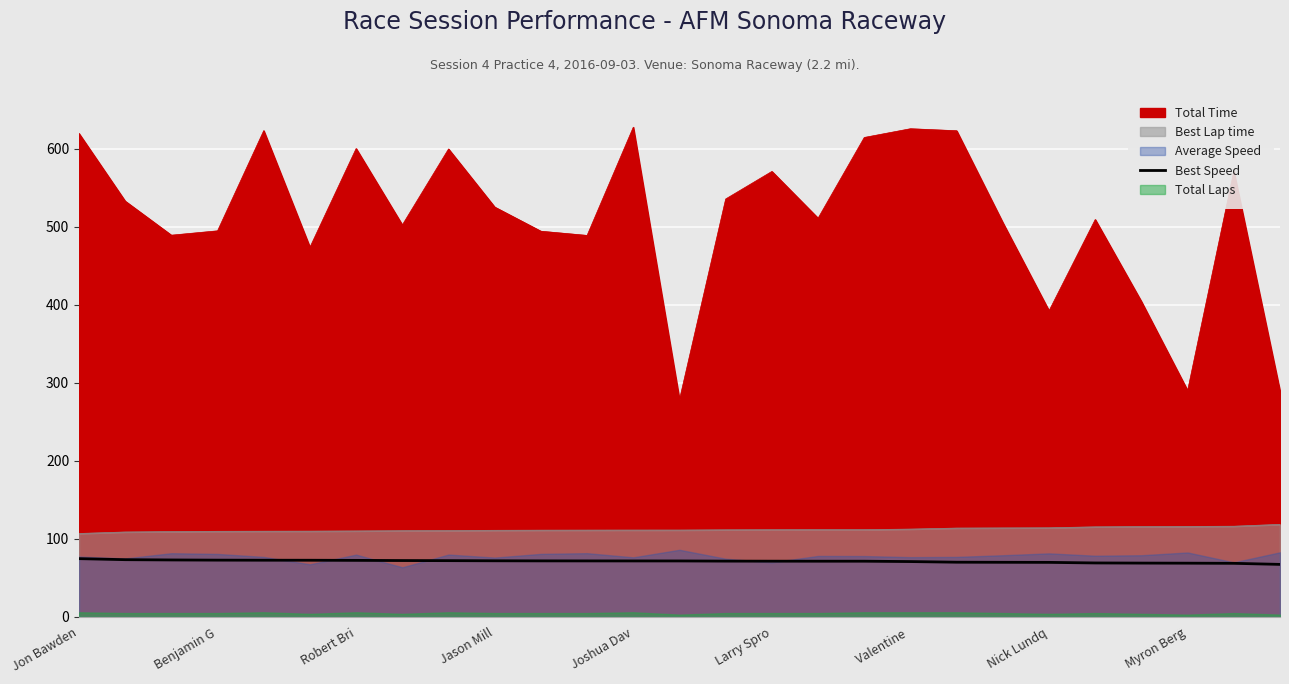

How many data points are less than 71?

9